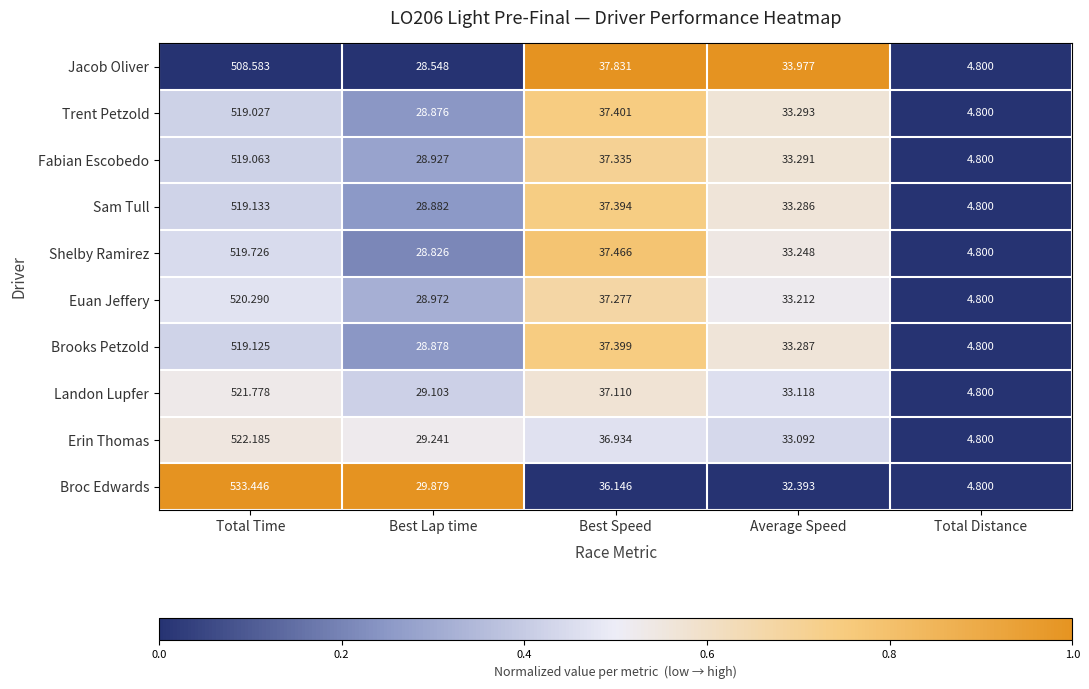

Rank the series by their maximum value, from highest to lowest.

Broc Edwards, Erin Thomas, Landon Lupfer, Euan Jeffery, Shelby Ramirez, Sam Tull, Brooks Petzold, Fabian Escobedo, Trent Petzold, Jacob Oliver